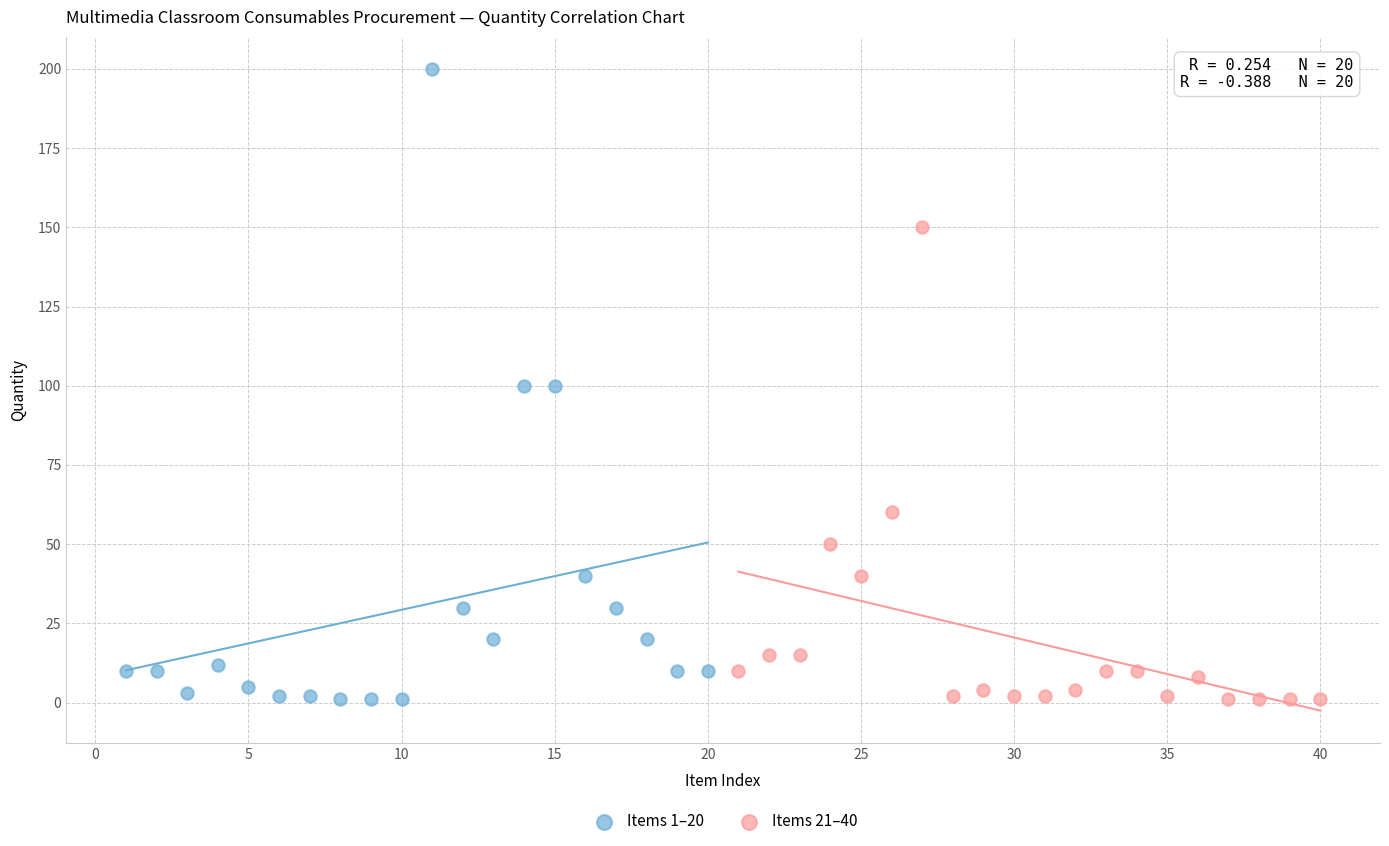

Which series contains the highest Y value?

Items 1–20